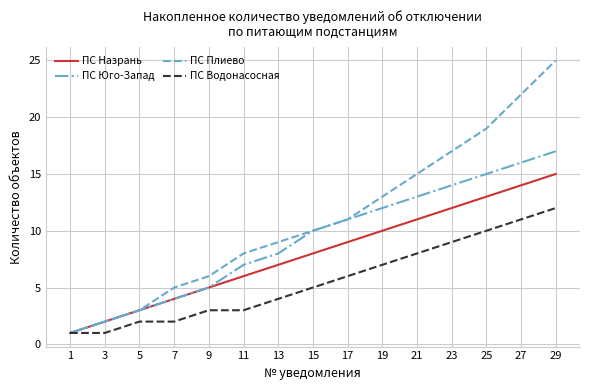

At which label does ПС Плиево reach its minimum?

1